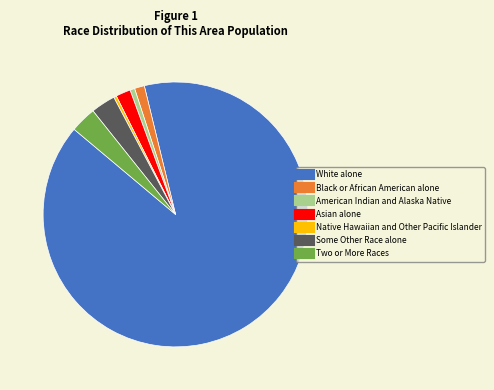

Combined, do Native Hawaiian and Other Pacific Islander and American Indian and Alaska Native account for over 50%?

No